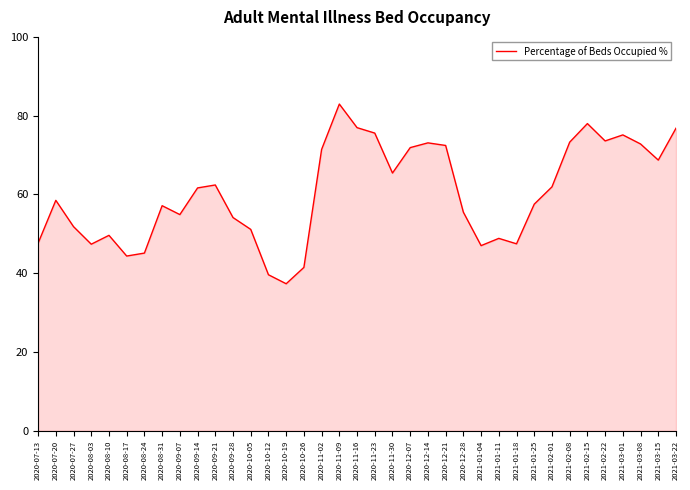

The chart shows a value of 68.4 at 2020-10-26. True or false?

False